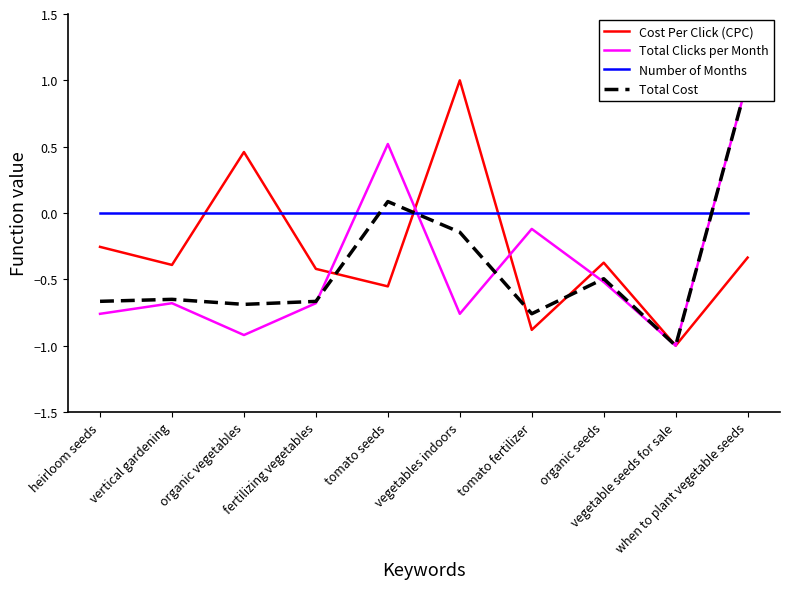

The Total Clicks per Month series shows -0.1 at tomato fertilizer. True or false?

True